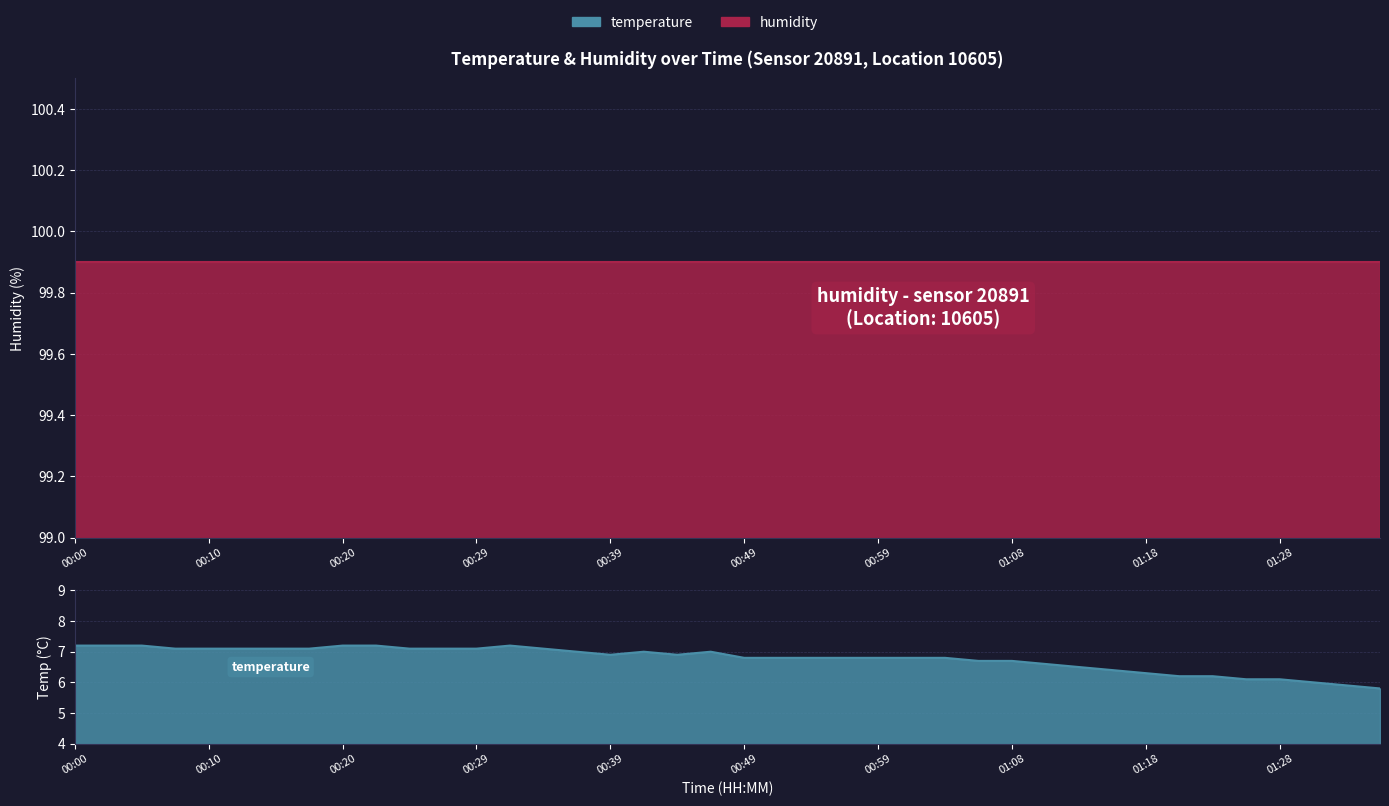

Where does the data first go above 6?

00:00